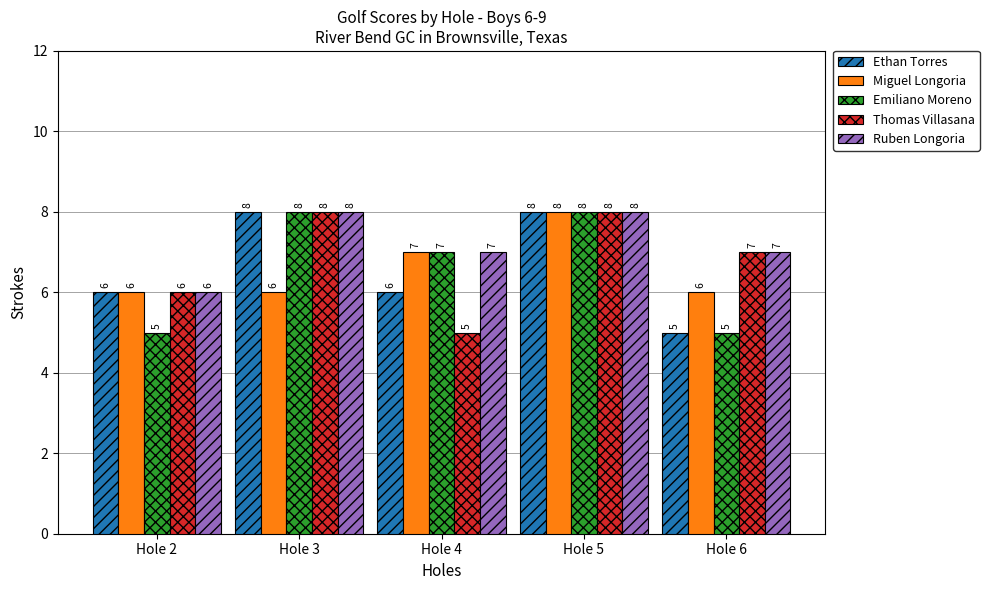

What is the highest value of the Thomas Villasana series?

8